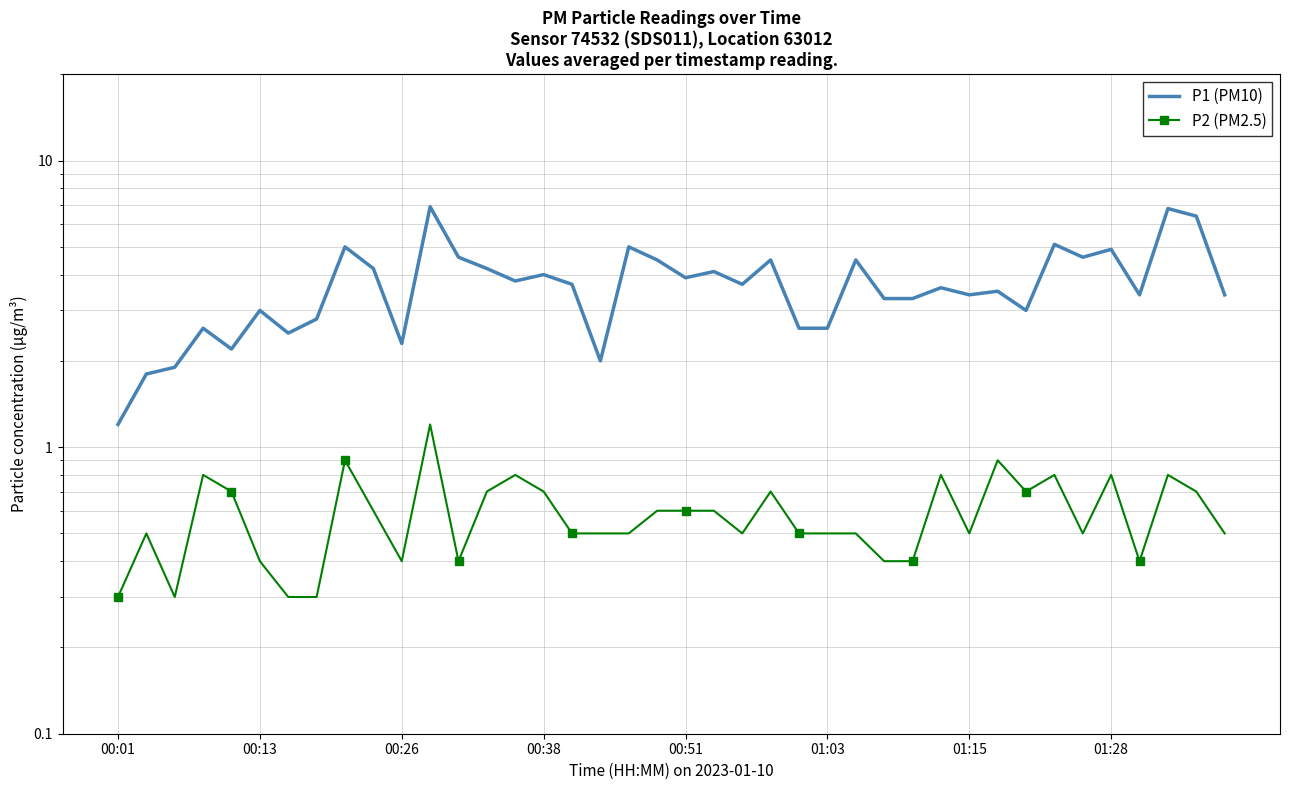

True or false: P2 (PM2.5) and P1 (PM10) cross at least once.

False